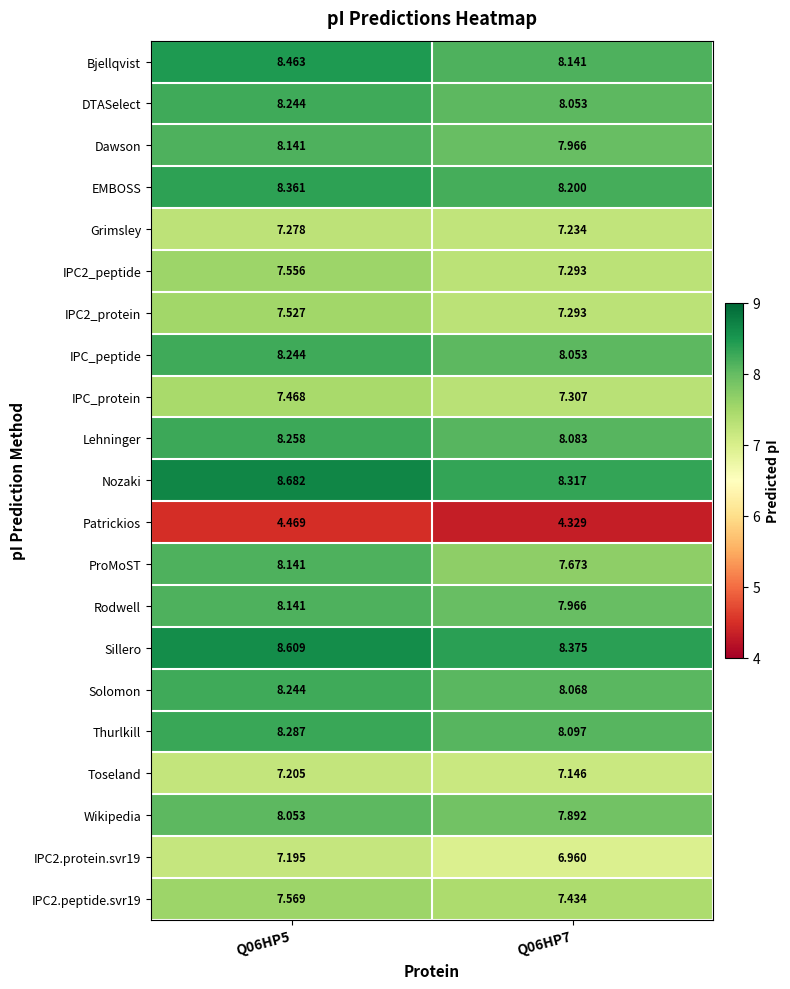

Is the value of Dawson at Q06HP7 greater than the value of IPC2_protein at Q06HP7?

Yes